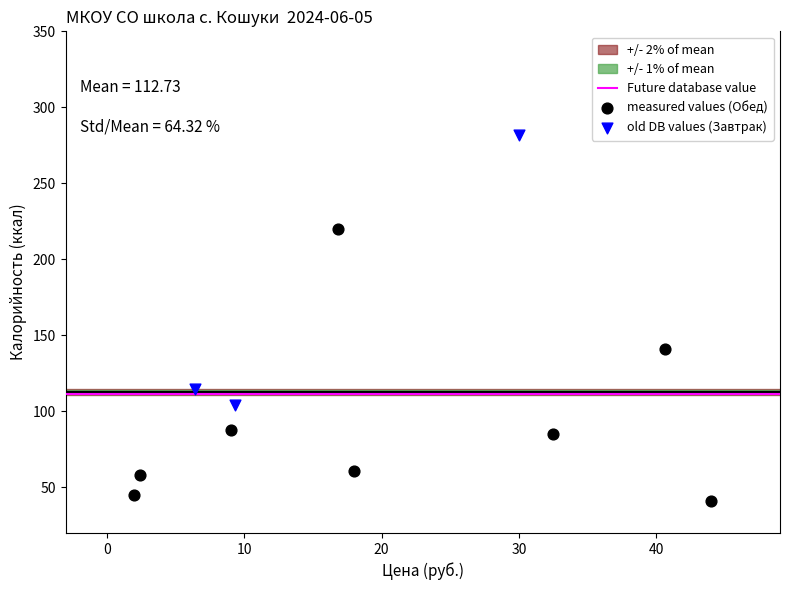

Which series contains the lowest Y value?

measured values (Обед)